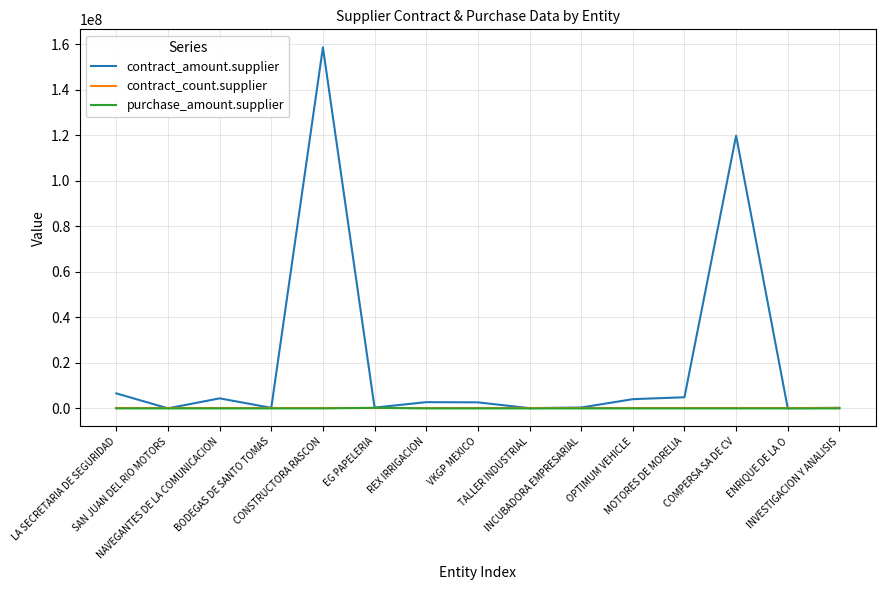

How many lines are shown in the chart?

3